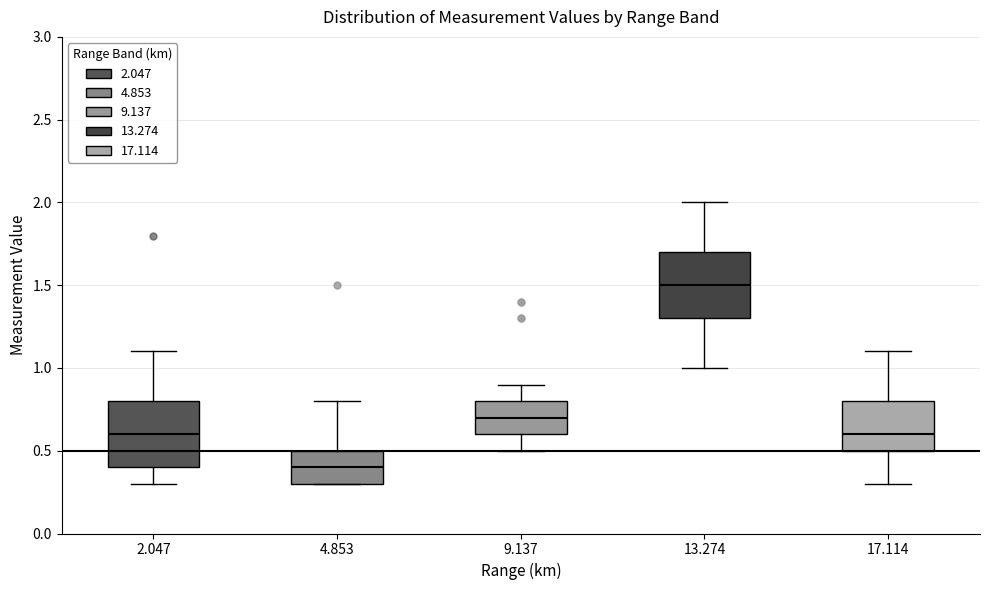

Which box's median line is the lowest?

4.853